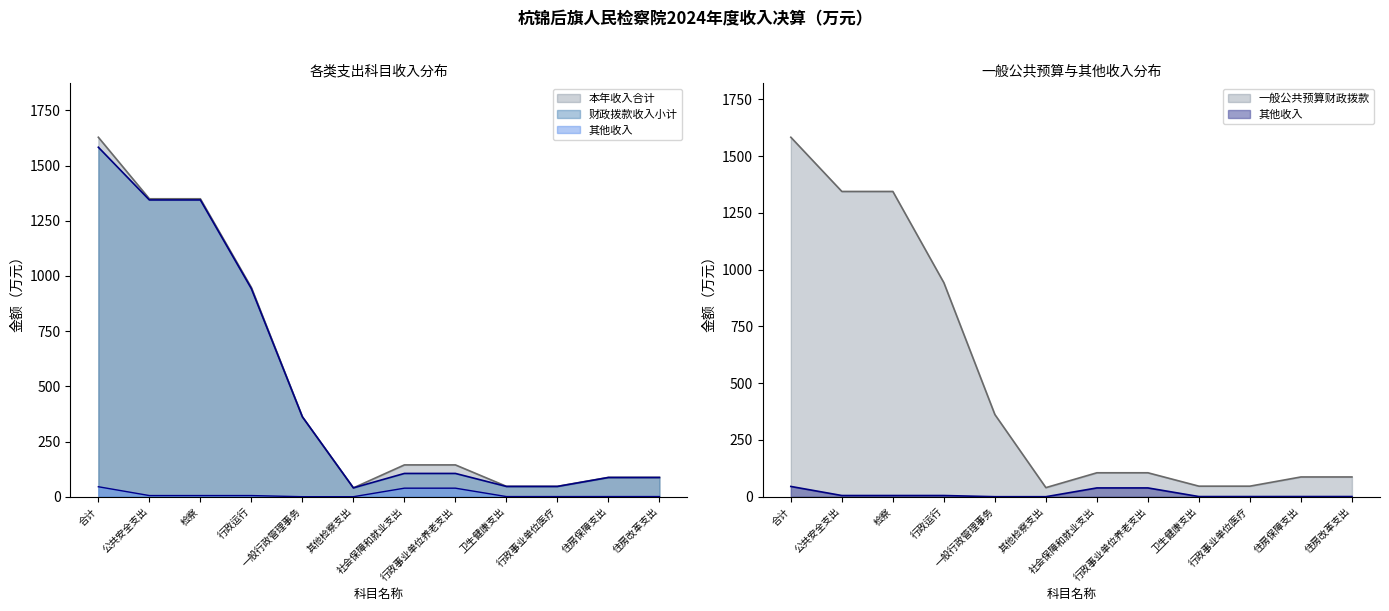

At how many categories does at least one series exceed 424?

4